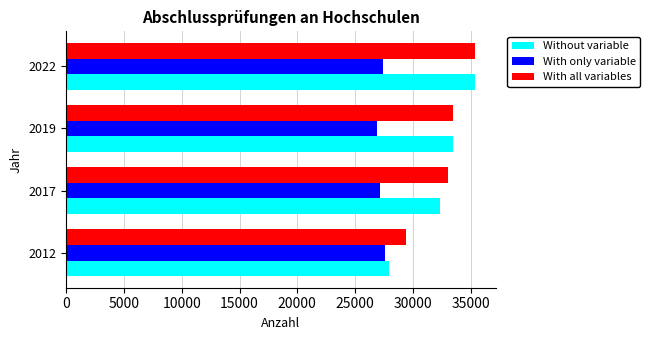

Which category has the lowest value in the With all variables series?

2012